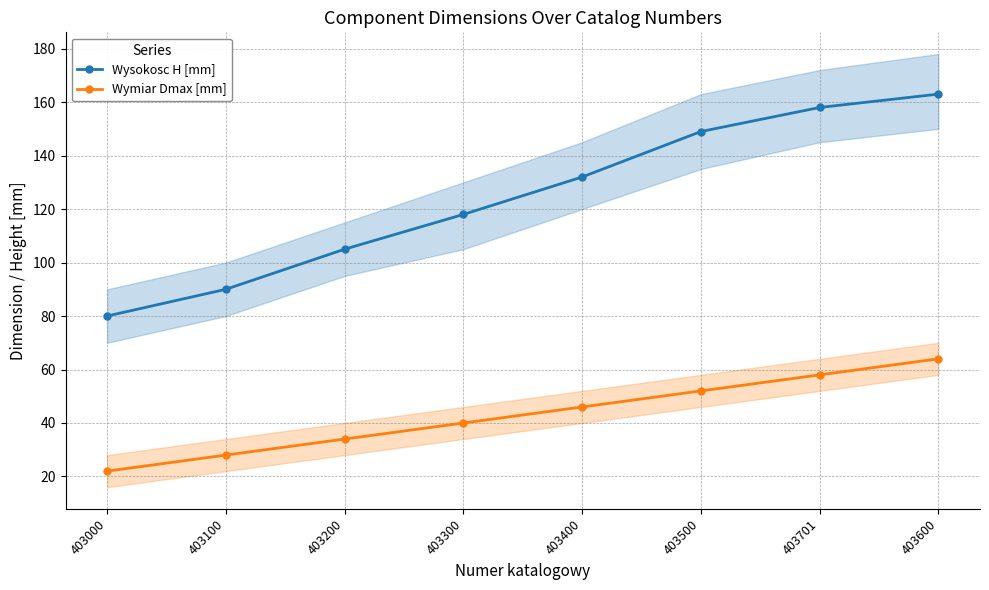

How many Wymiar Dmax [mm] values are between 34 and 58?

5